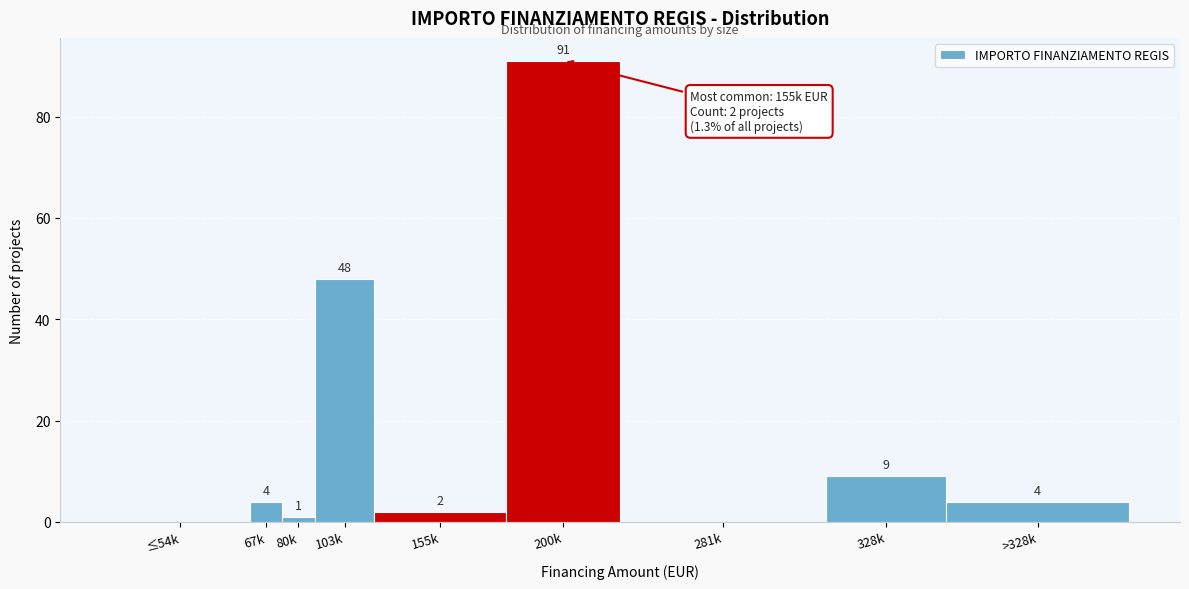

Reading left to right, extract all data points from this chart.

≤54k=0	67k=4	80k=1	103k=48	155k=2	200k=91	281k=0	328k=9	>328k=4